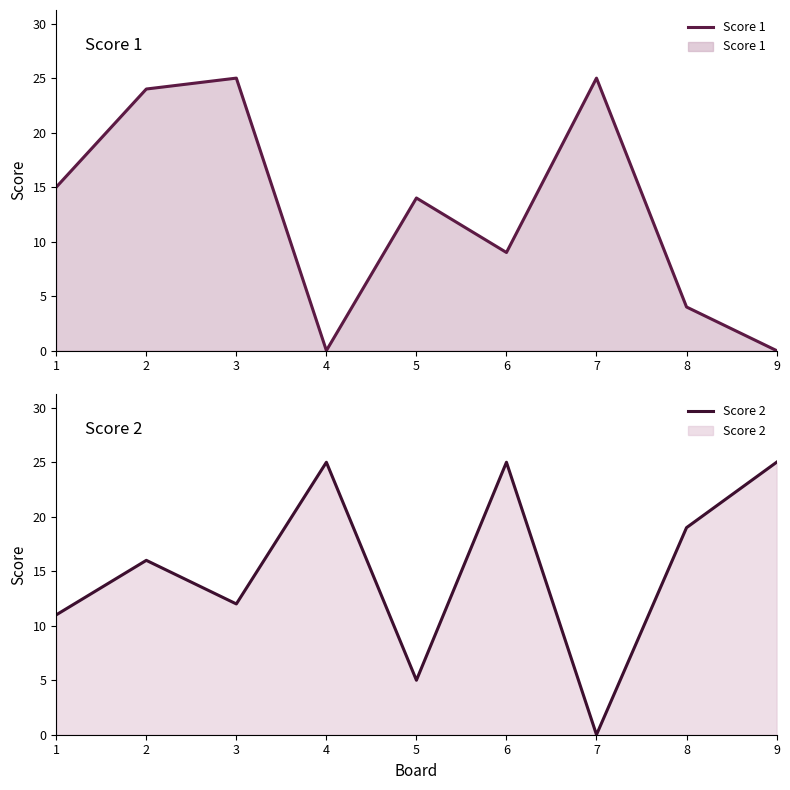

What is the difference between the maximum and minimum values in the Score 1 series?

25